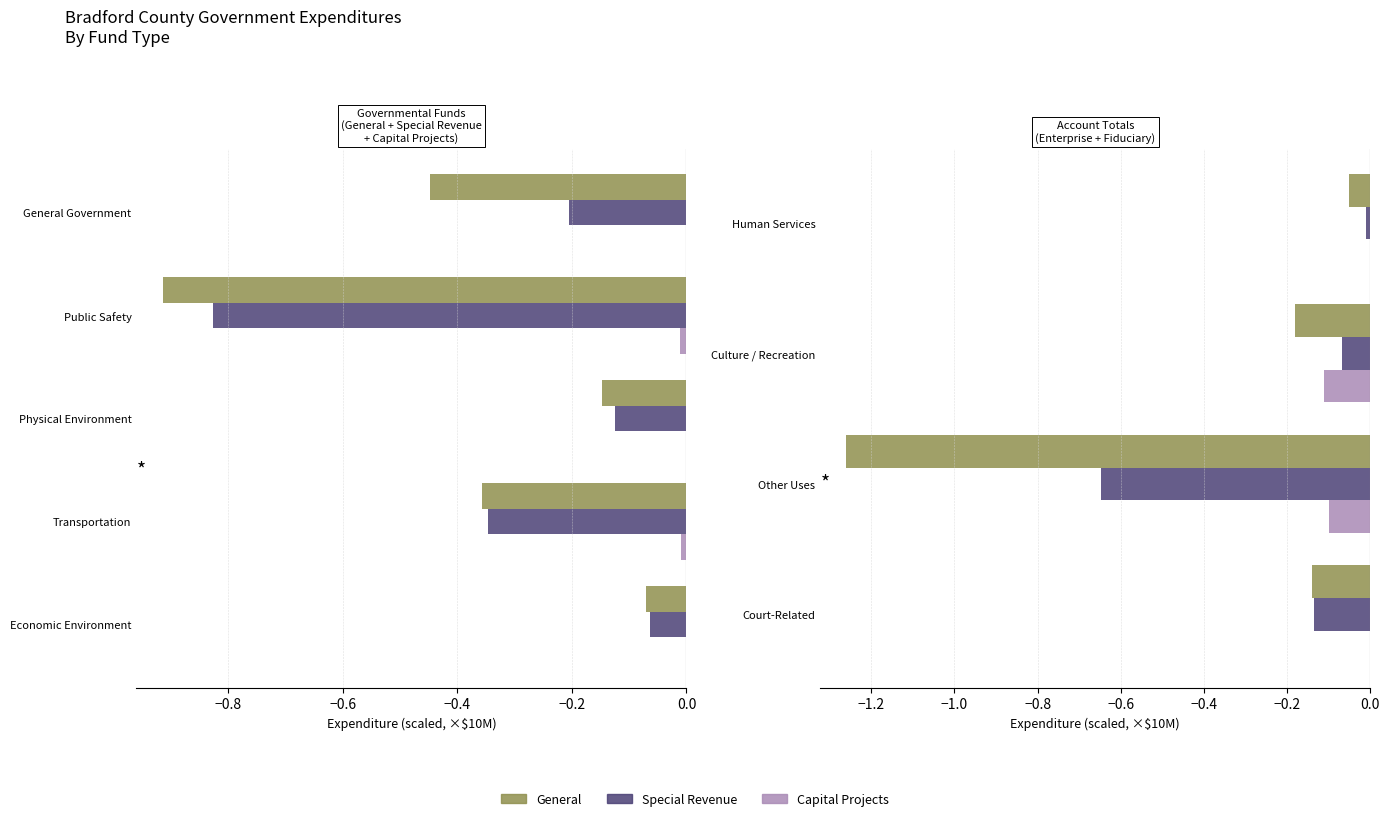

Is the value of Capital Projects at Human Services greater than the value of General at Court-Related?

Yes